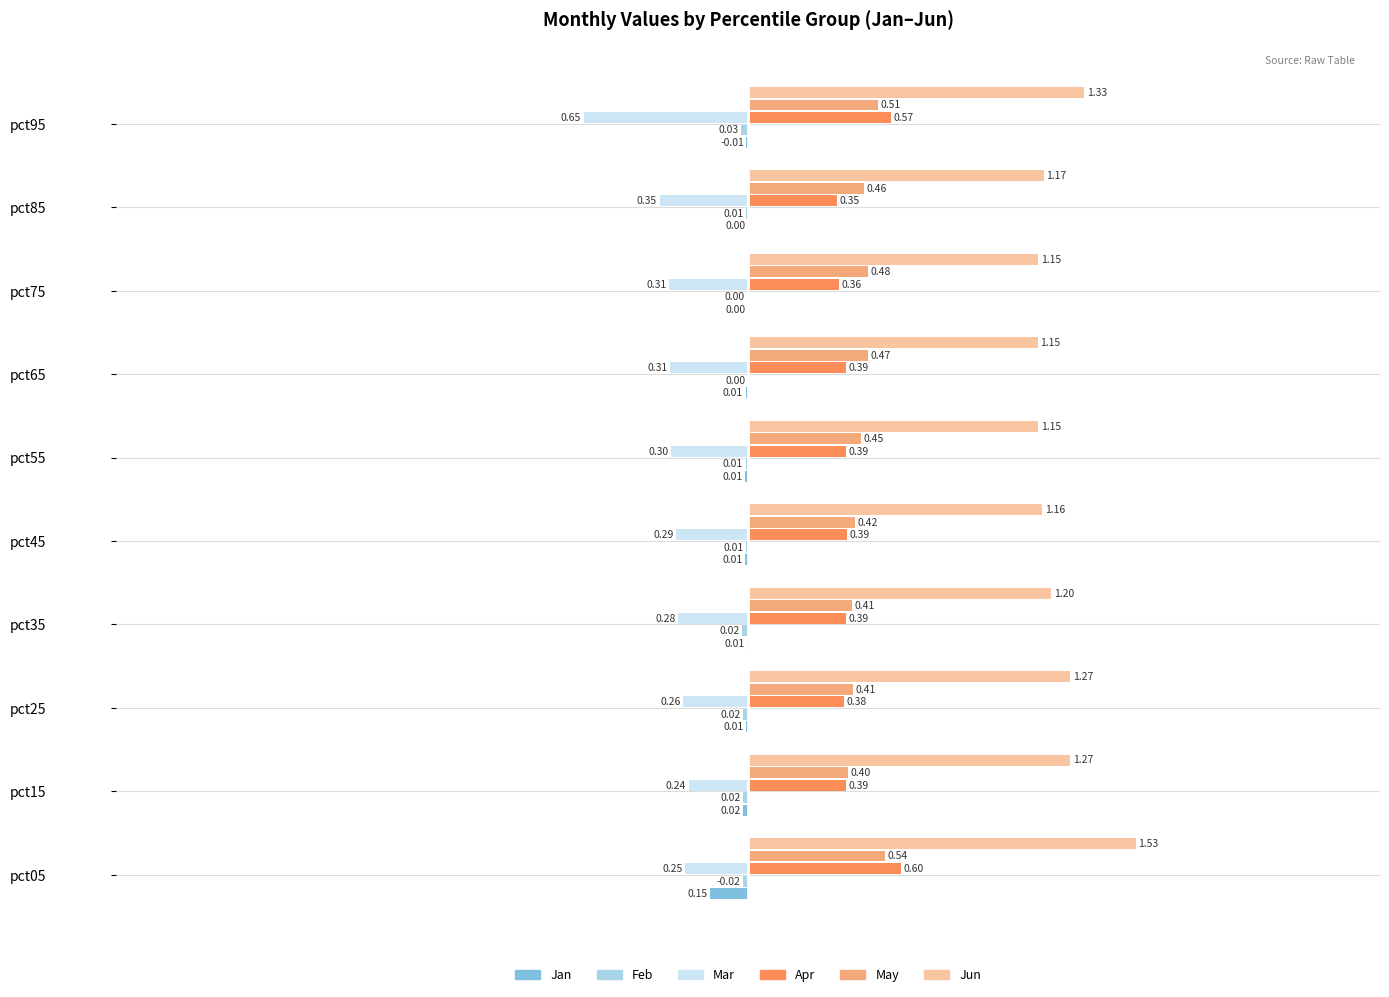

What is the total value across all series at pct55?

1.7